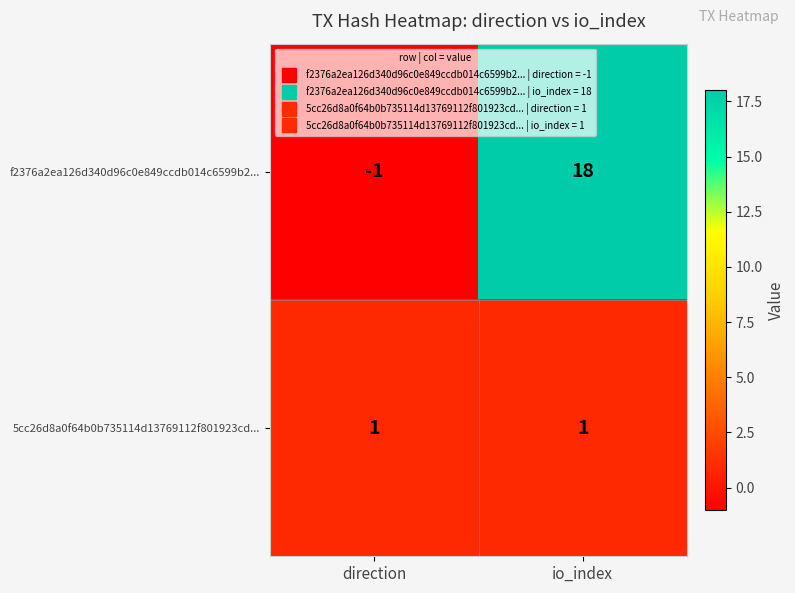

Reading left to right, transcribe all the data shown in this chart.

f2376a2ea126d340d96c0e849ccdb014c6599b2...: direction=-1	io_index=18
5cc26d8a0f64b0b735114d13769112f801923cd...: direction=1	io_index=1